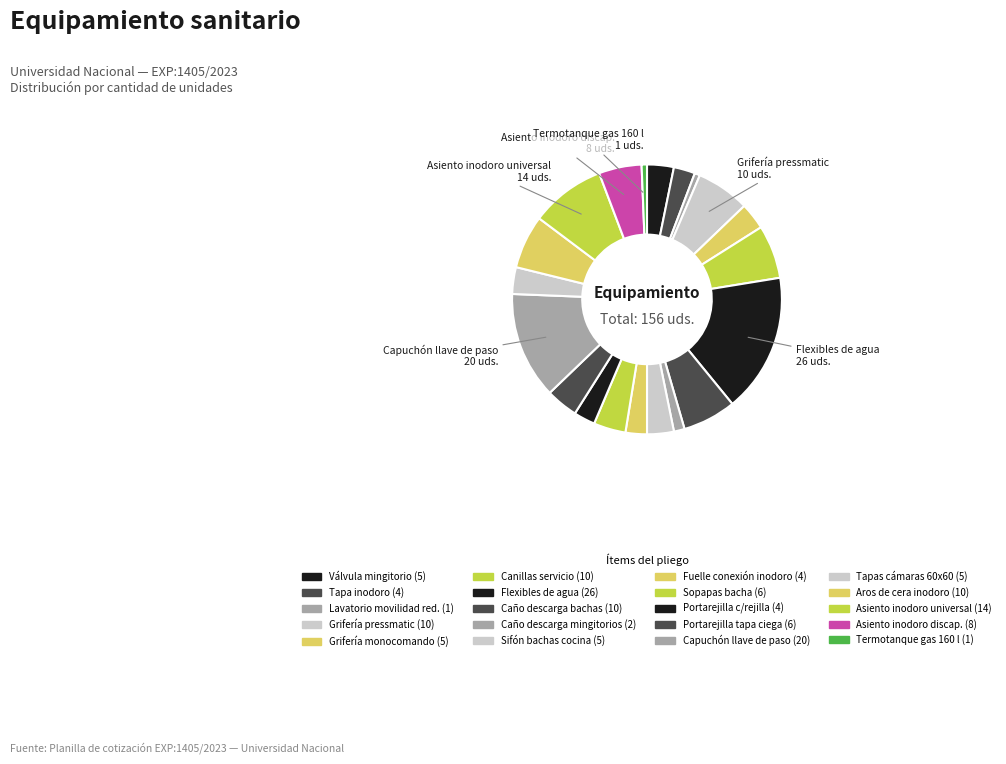

How many segments does this pie chart have?

20